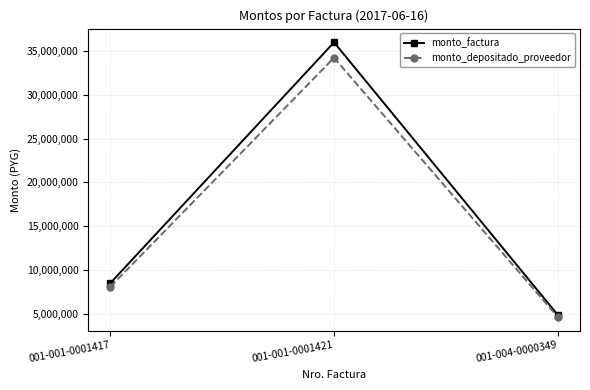

What is the approximate value of monto_depositado_proveedor at 001-001-0001421, to the nearest 50?

34235350